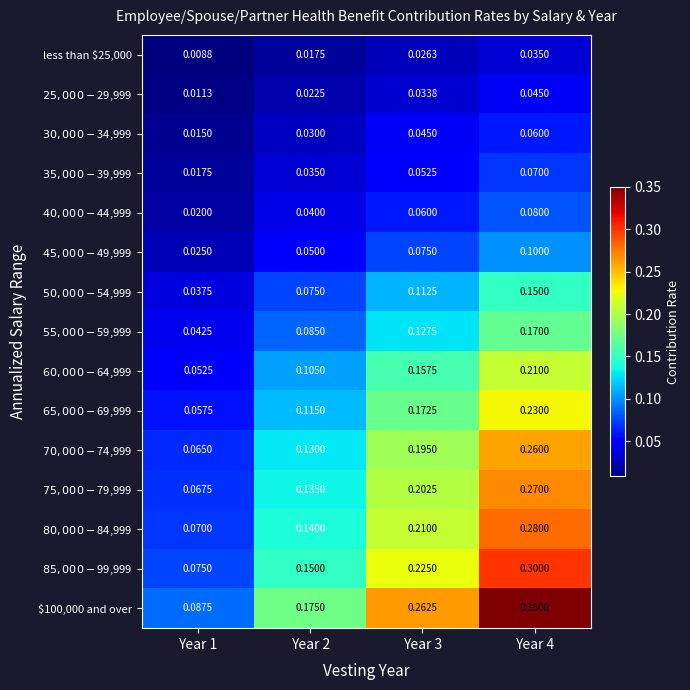

At which category is the sum across all series the highest?

Year 4